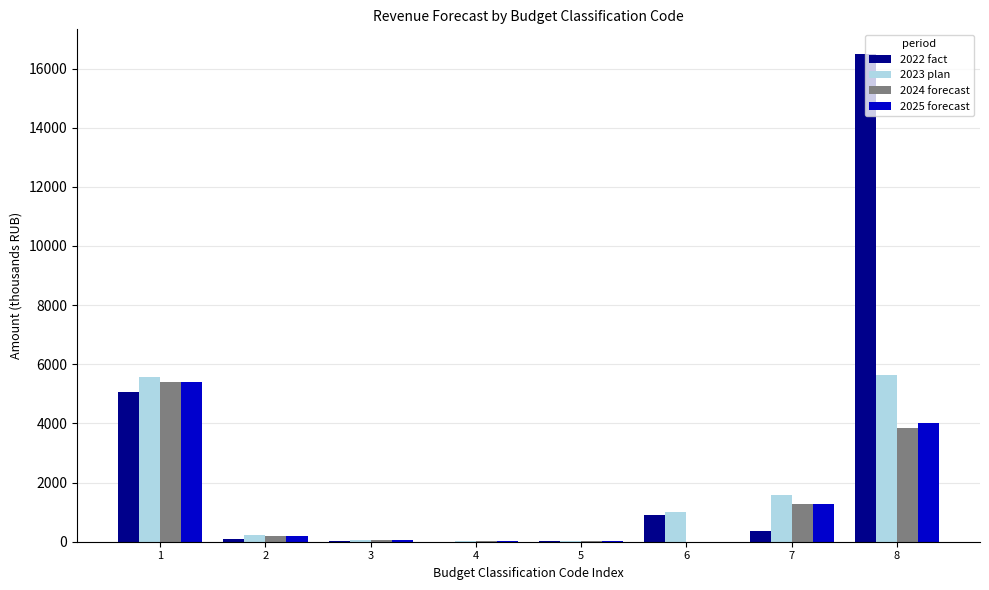

What is the difference between the 2025 forecast values at 2 and 6?

201.3